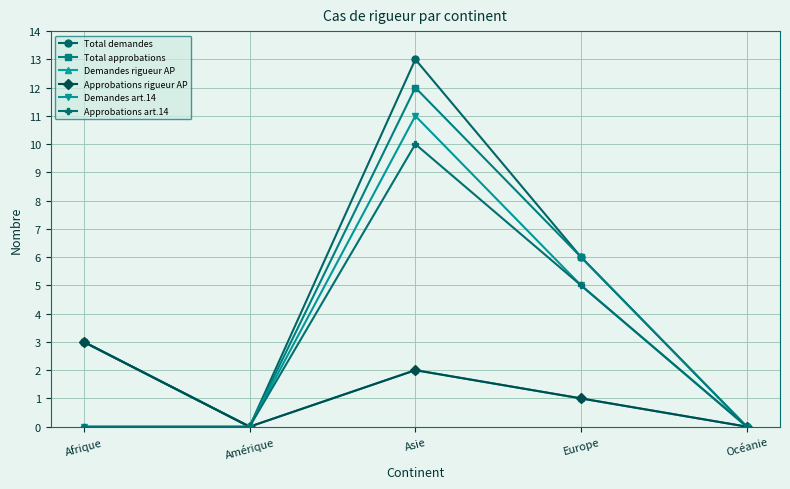

Rank the categories by Demandes rigueur AP value from highest to lowest.

Afrique, Asie, Europe, Amérique, Océanie